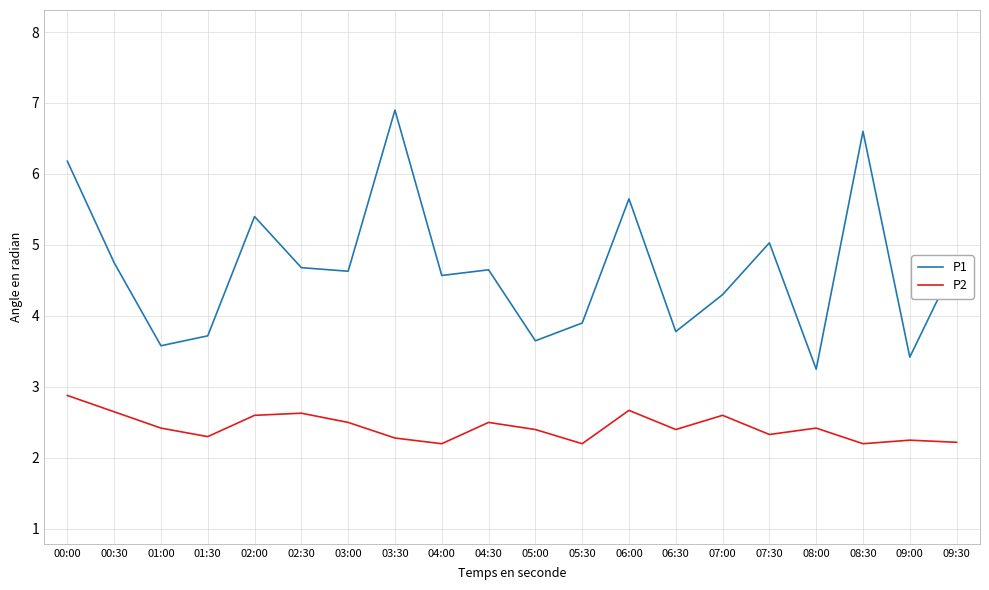

What is the maximum value shown in the chart?

6.9